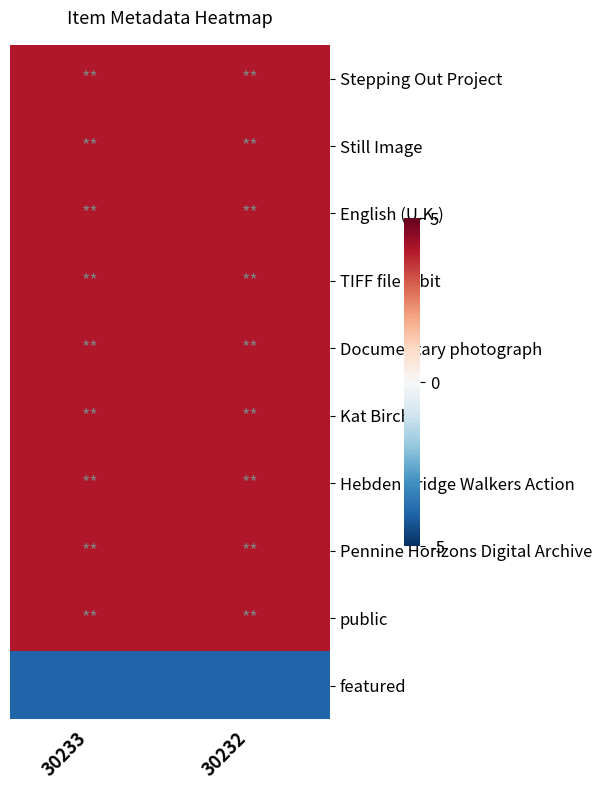

Reading left to right, transcribe all the data shown in this chart.

Stepping Out Project: 30233=4	30232=4
Still Image: 30233=4	30232=4
English (U.K.): 30233=4	30232=4
TIFF file 8-bit: 30233=4	30232=4
Documentary photograph: 30233=4	30232=4
Kat Birch: 30233=4	30232=4
Hebden Bridge Walkers Action: 30233=4	30232=4
Pennine Horizons Digital Archive: 30233=4	30232=4
public: 30233=4	30232=4
featured: 30233=-4	30232=-4